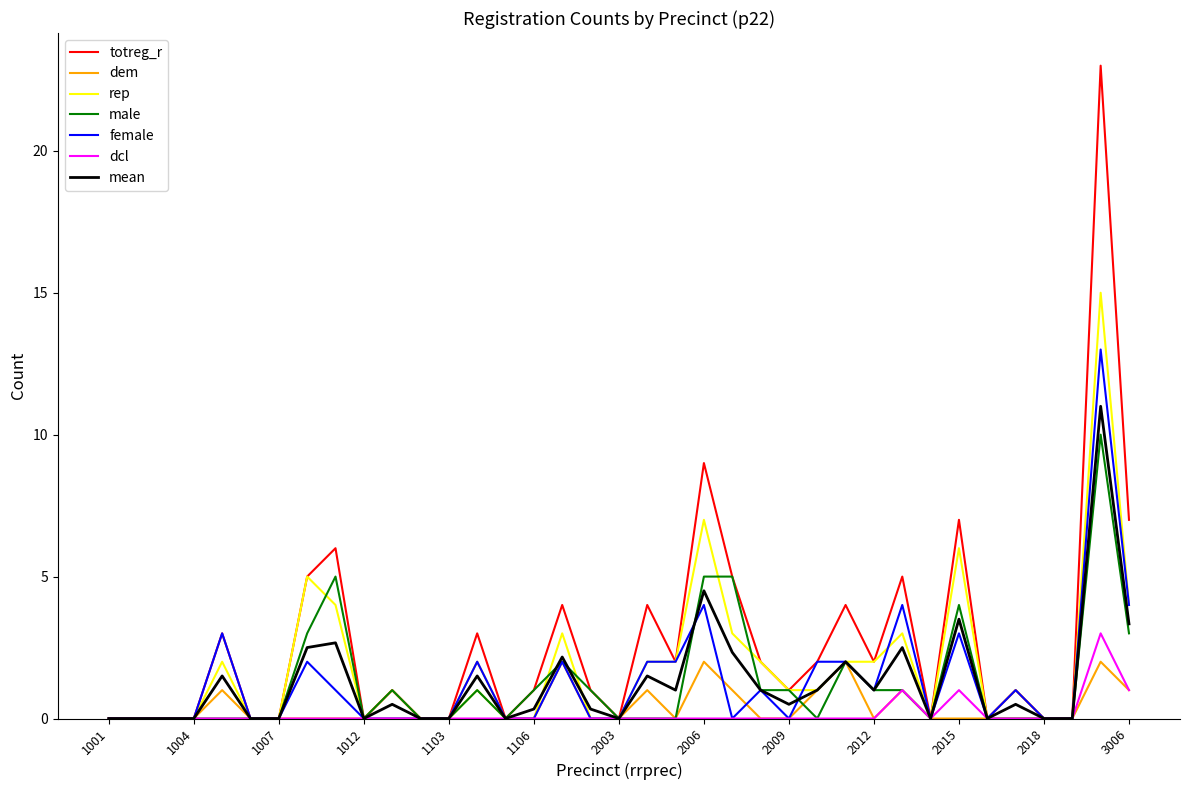

How many distinct data groups are displayed?

7